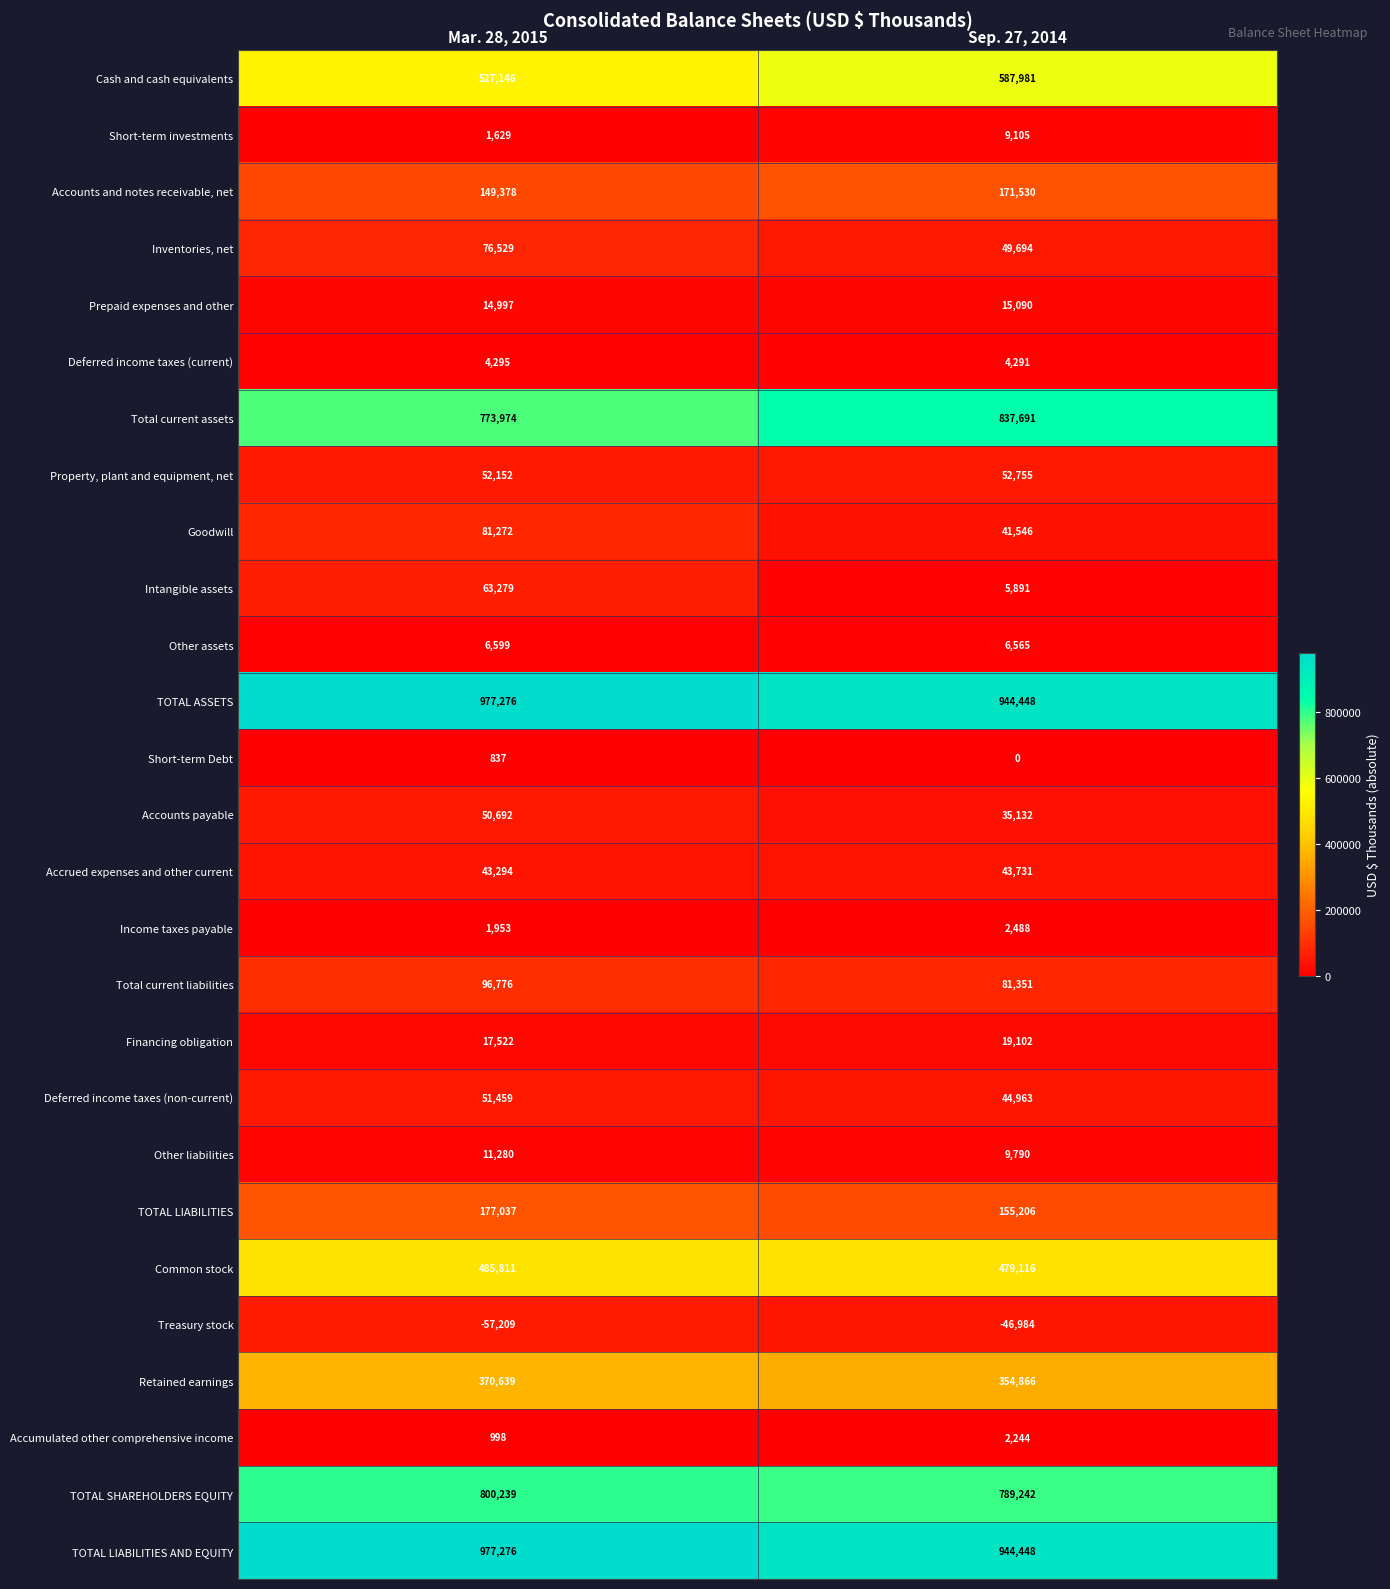

True or false: Prepaid expenses and other has a value of 15090 at Sep. 27, 2014.

True